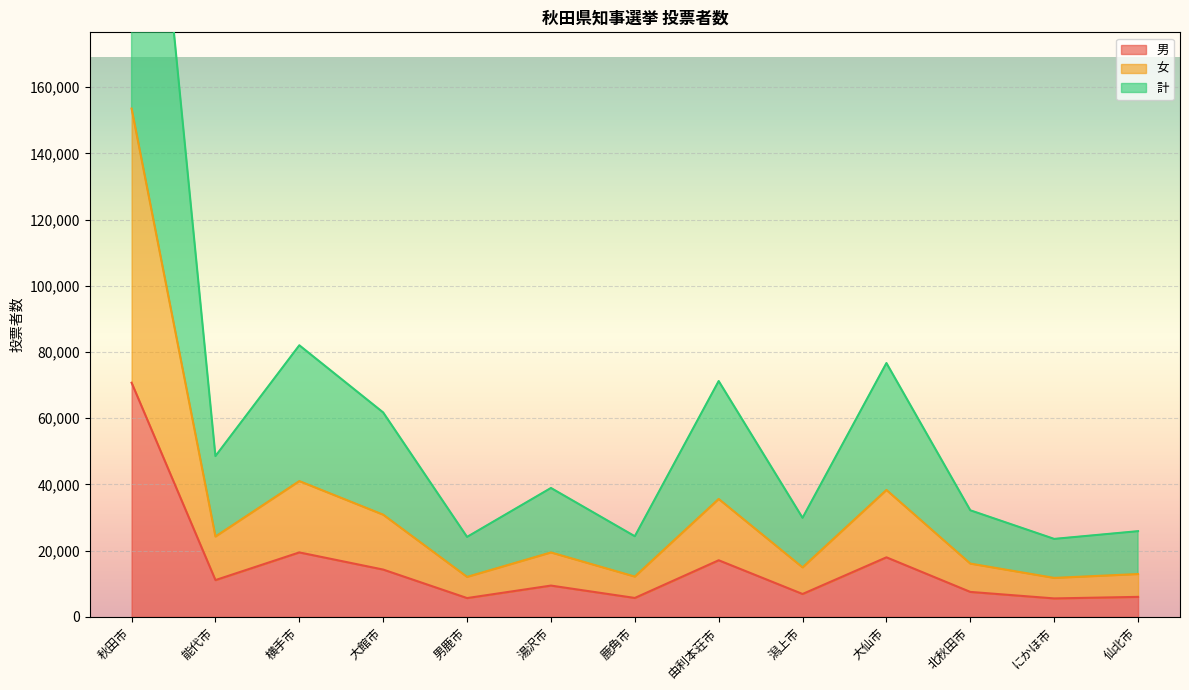

Which series has the largest total across all categories?

計